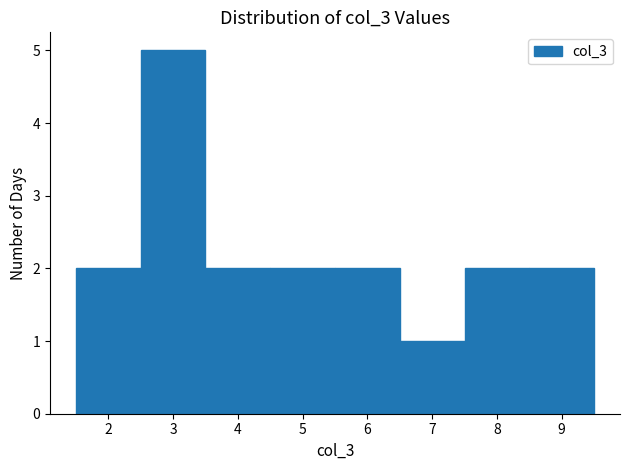

Reading left to right, list every bar in this chart as the range it spans on the x-axis followed by its height. The values are not printed on the chart, so give them approximately, as read against the axis.

1.5 to 2.5: 2
2.5 to 3.5: 5
3.5 to 4.5: 2
4.5 to 5.5: 2
5.5 to 6.5: 2
6.5 to 7.5: 1
7.5 to 8.5: 2
8.5 to 9.5: 2